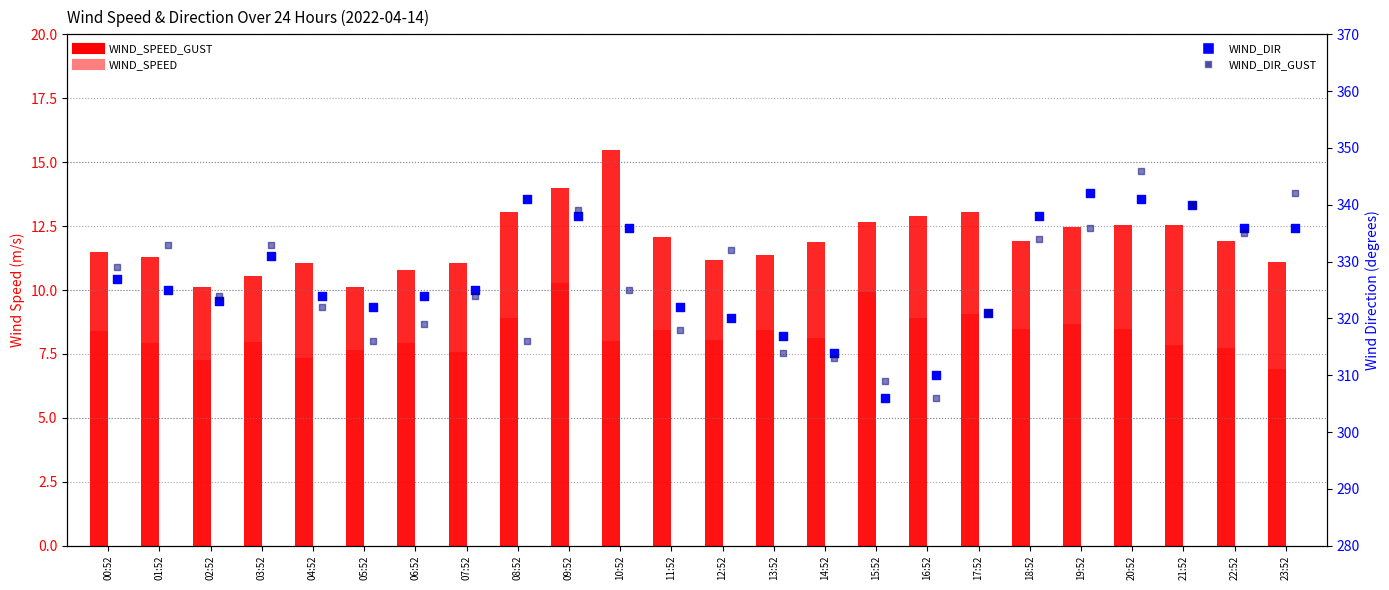

What is the total value across all series at 15:52?

637.6